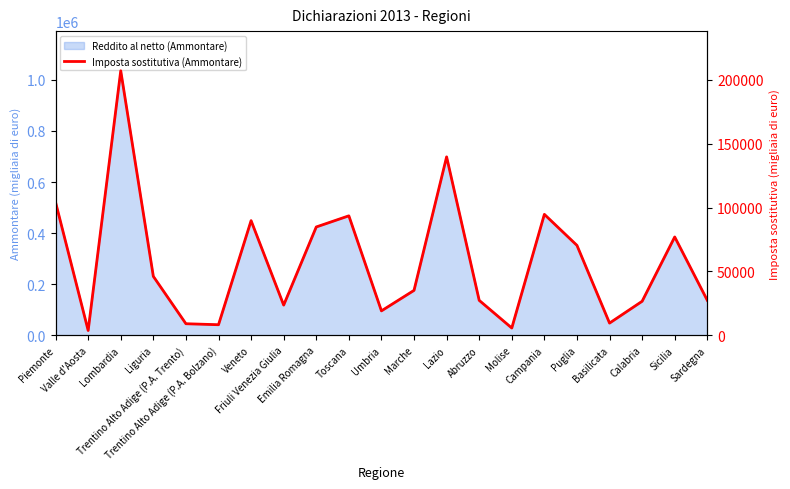

What is the difference between the maximum and minimum values?

203311